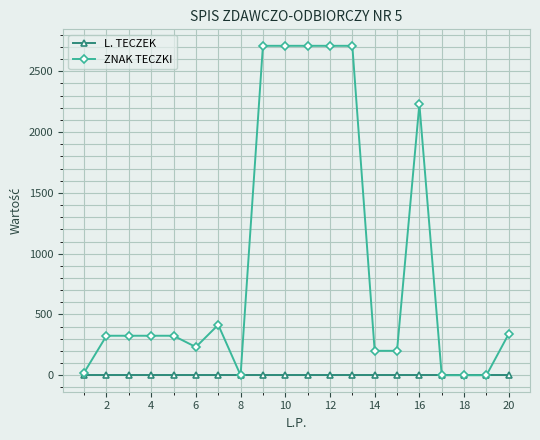

Which series has the widest spread of values?

ZNAK TECZKI